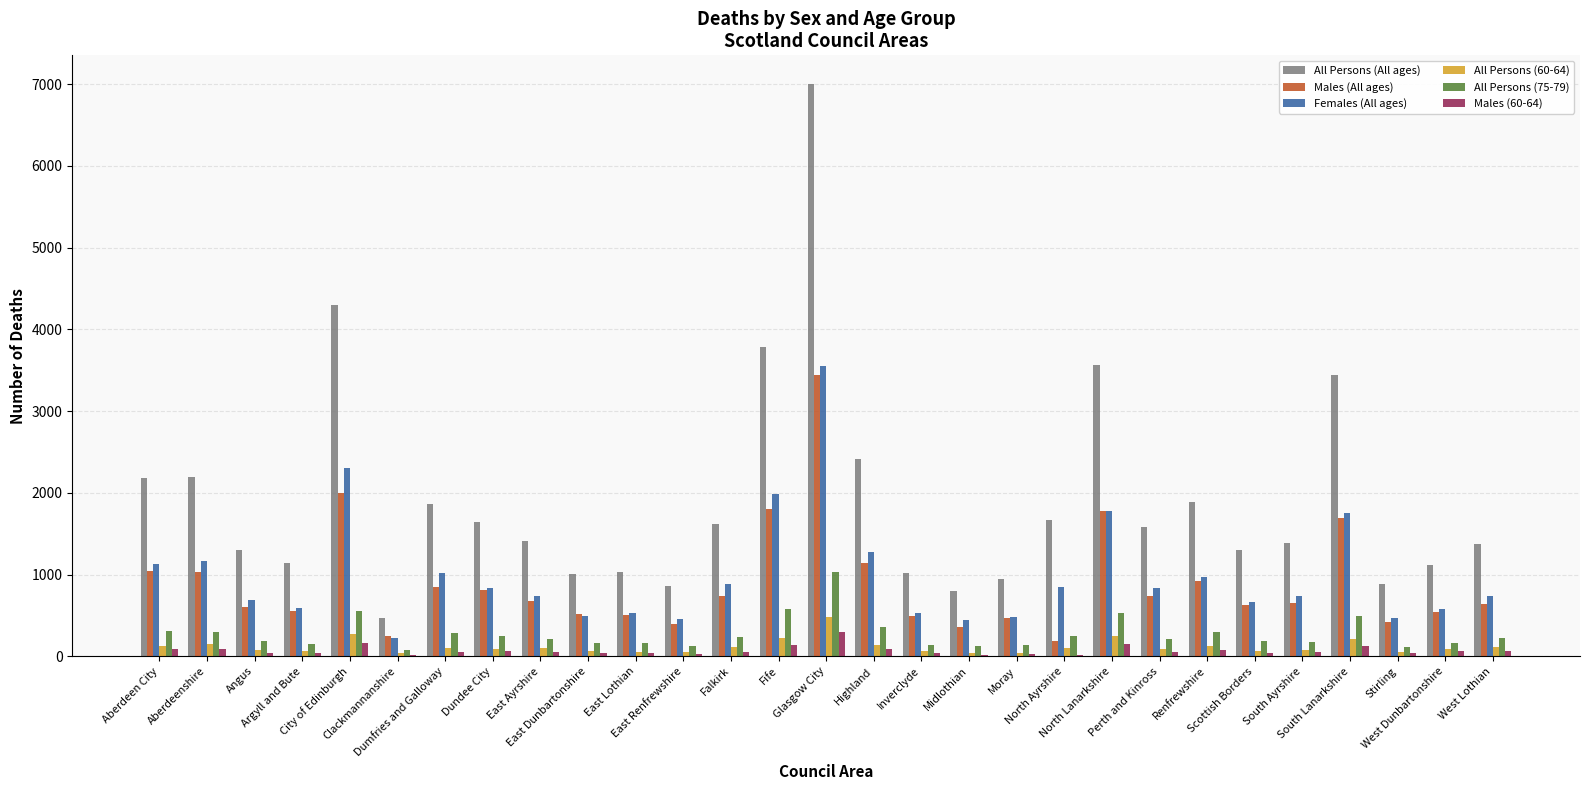

What are all the series names shown in the legend?

All Persons (All ages), Males (All ages), Females (All ages), All Persons (60-64), All Persons (75-79), Males (60-64)